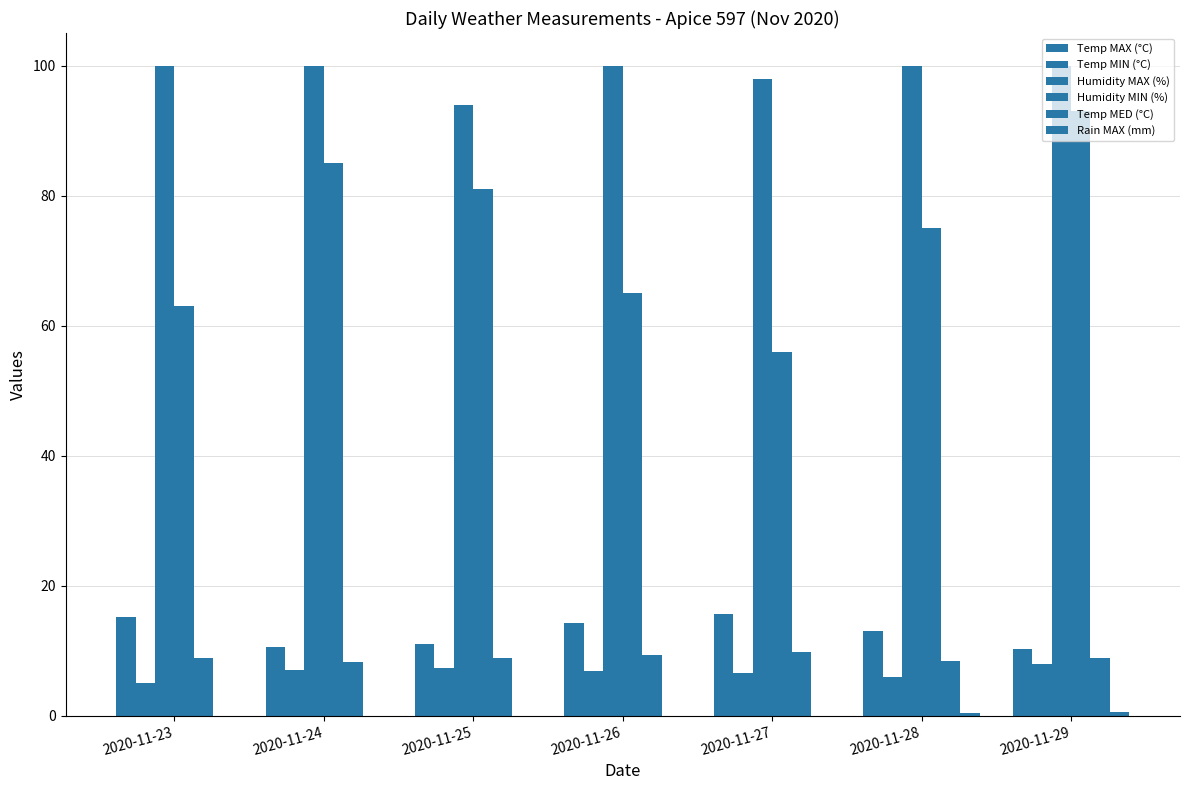

How many groups of bars are there?

7